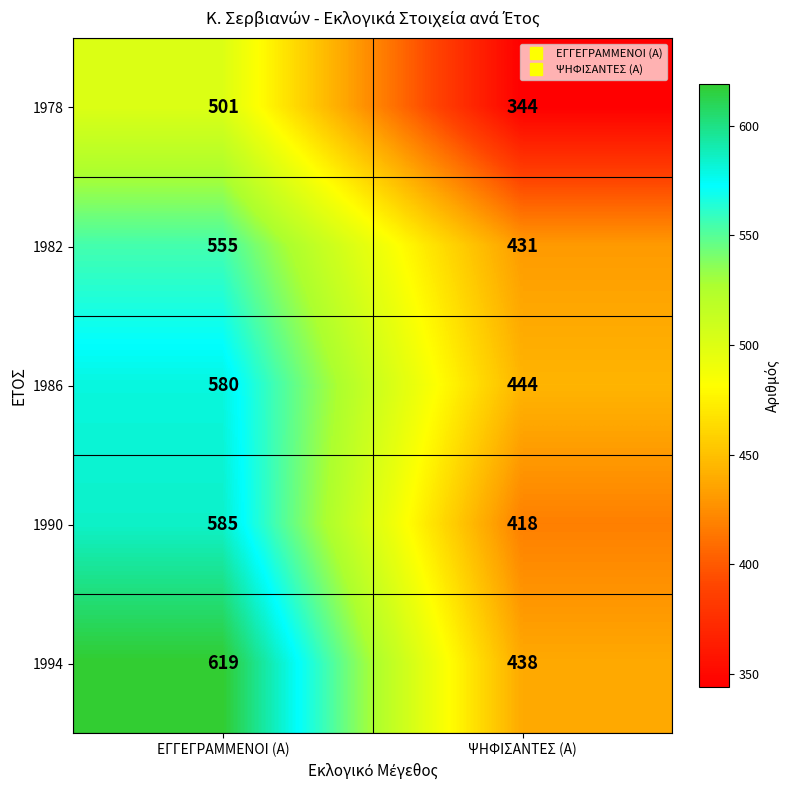

Reading right to left, extract all data points from this chart.

1978: 344	501
1982: 431	555
1986: 444	580
1990: 418	585
1994: 438	619